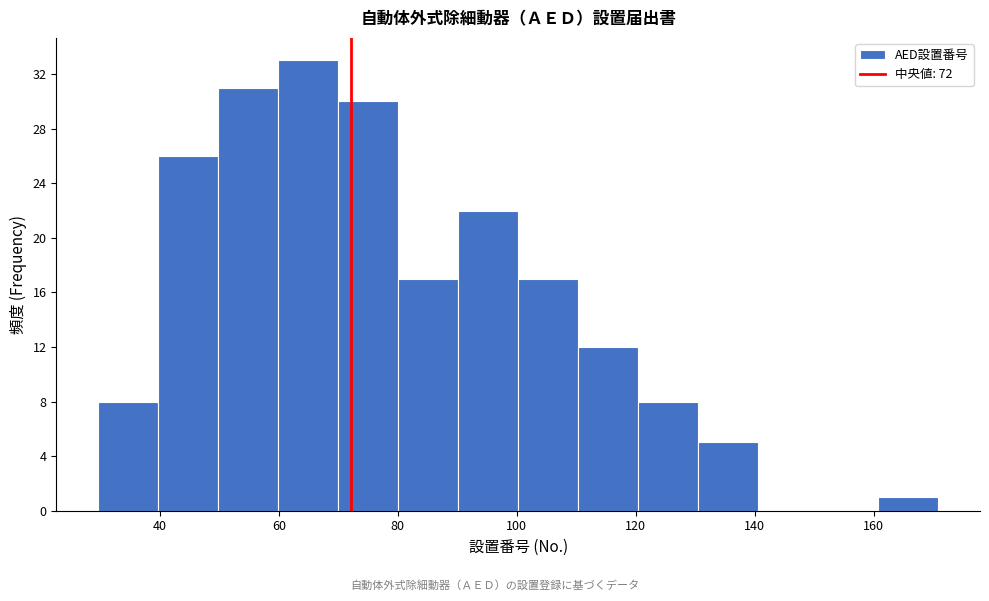

How tall is the bar that spans 120 to 130 on the x-axis? Neither the bar edges nor the heights are printed on the chart, so give them approximately, as read against the axes.

8